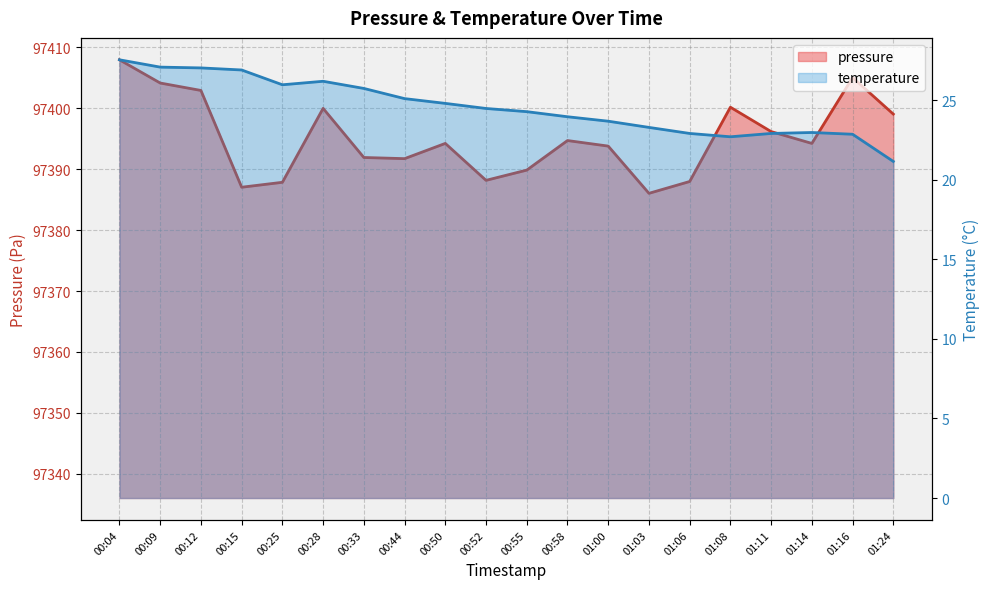

What is the approximate value of pressure at 01:11?

97396.2